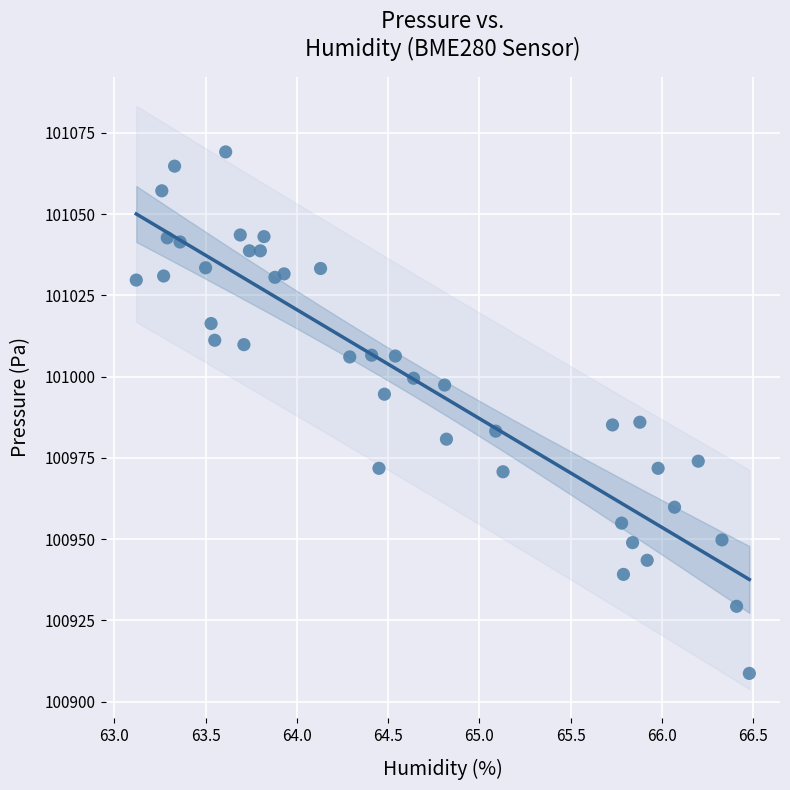

What is the range of Y values (max minus min)?

160.5